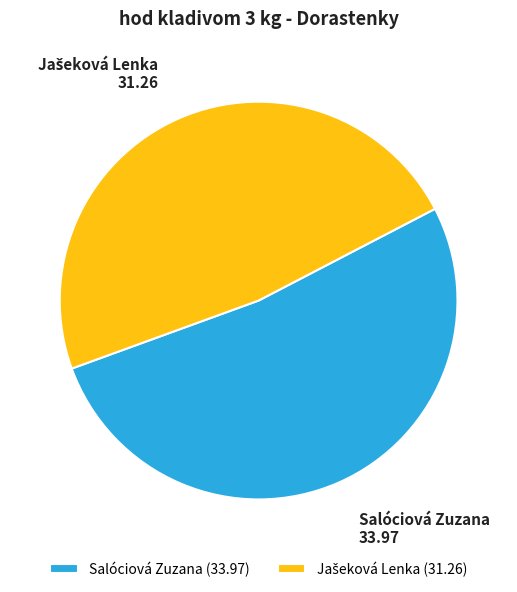

The Salóciová Zuzana slice represents 45% of the pie. True or false?

False